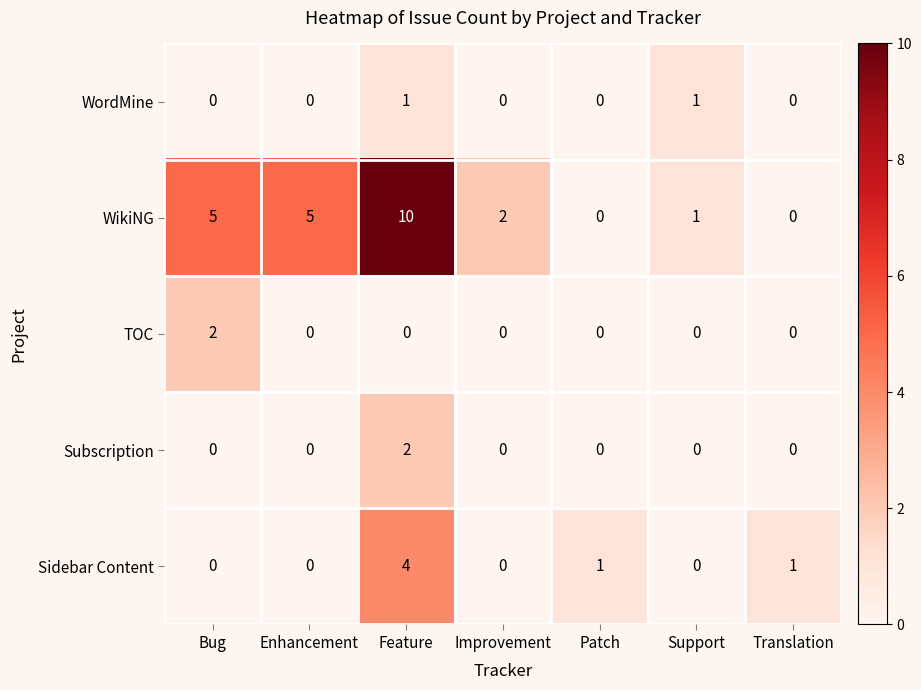

How many Sidebar Content values are between 0 and 1?

6